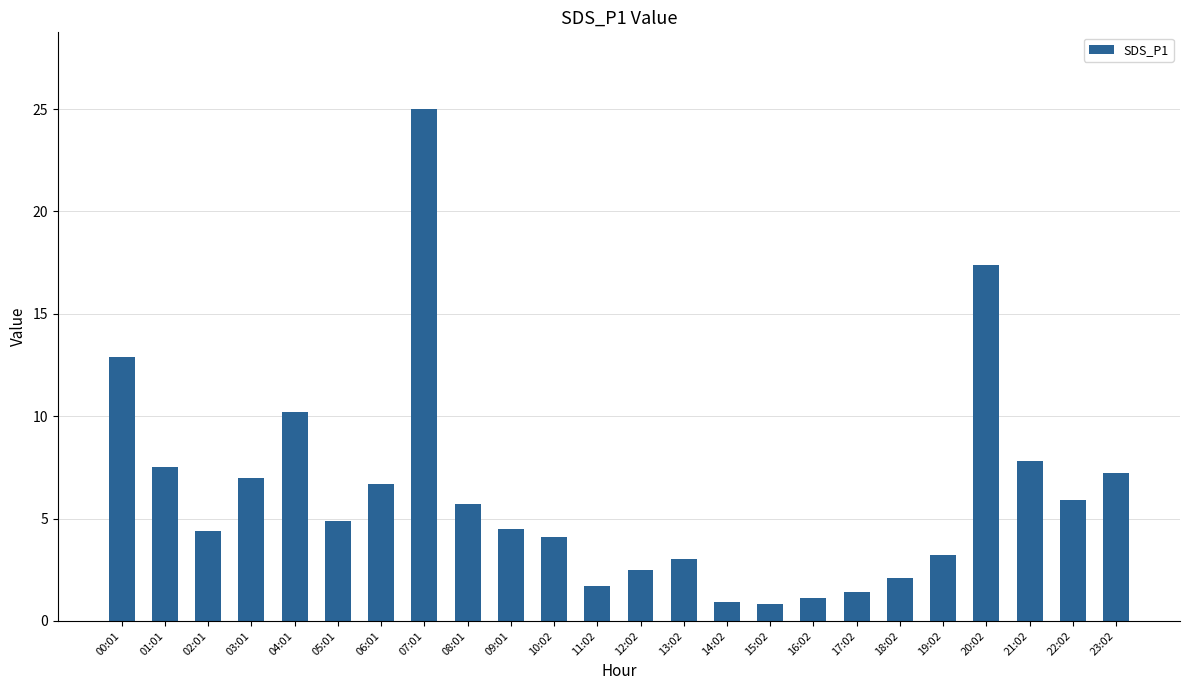

Where is the data nearest to the value 12?

00:01